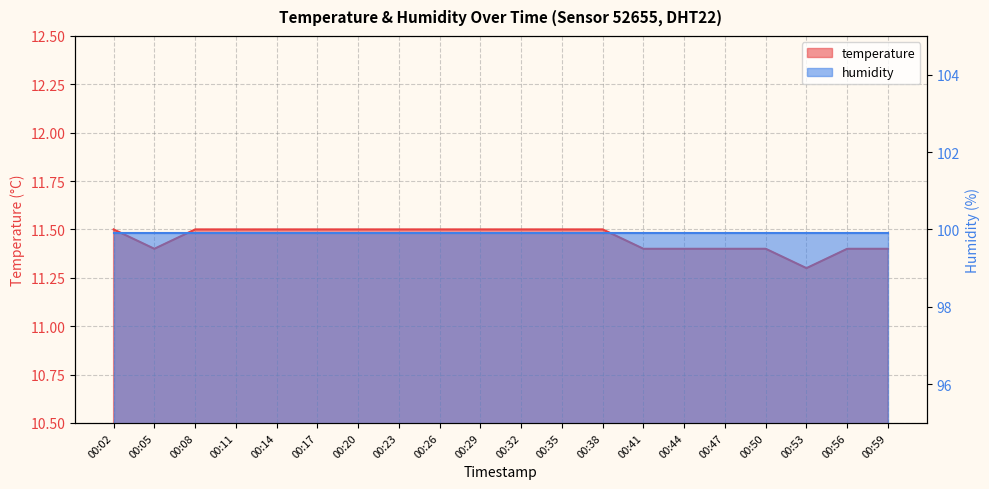

What is the smallest value displayed?

11.3